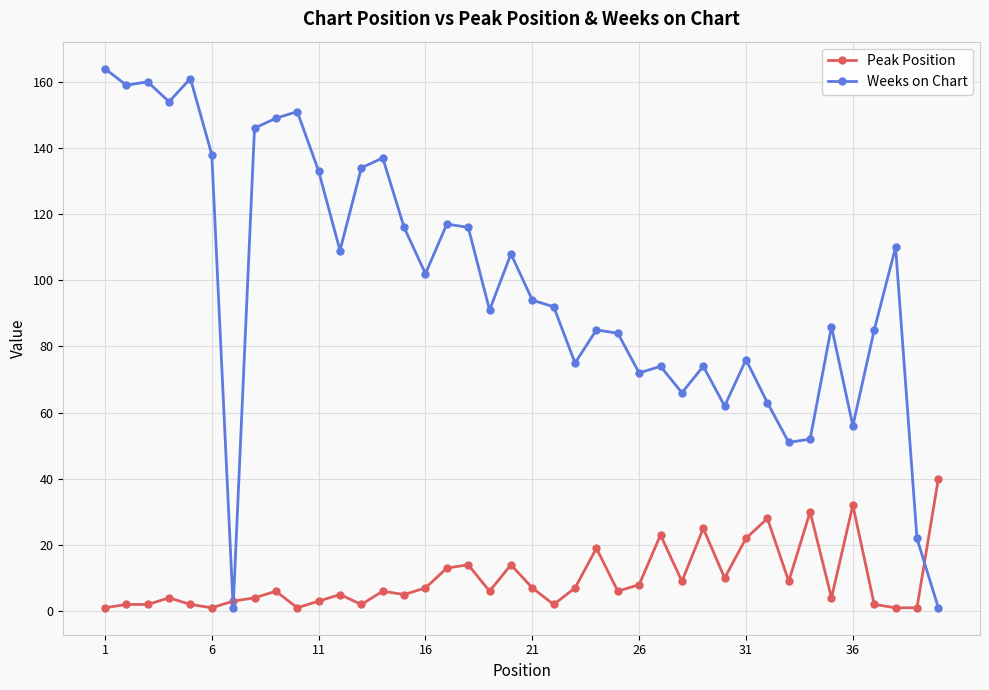

True or false: Peak Position and Weeks on Chart intersect in this chart.

True